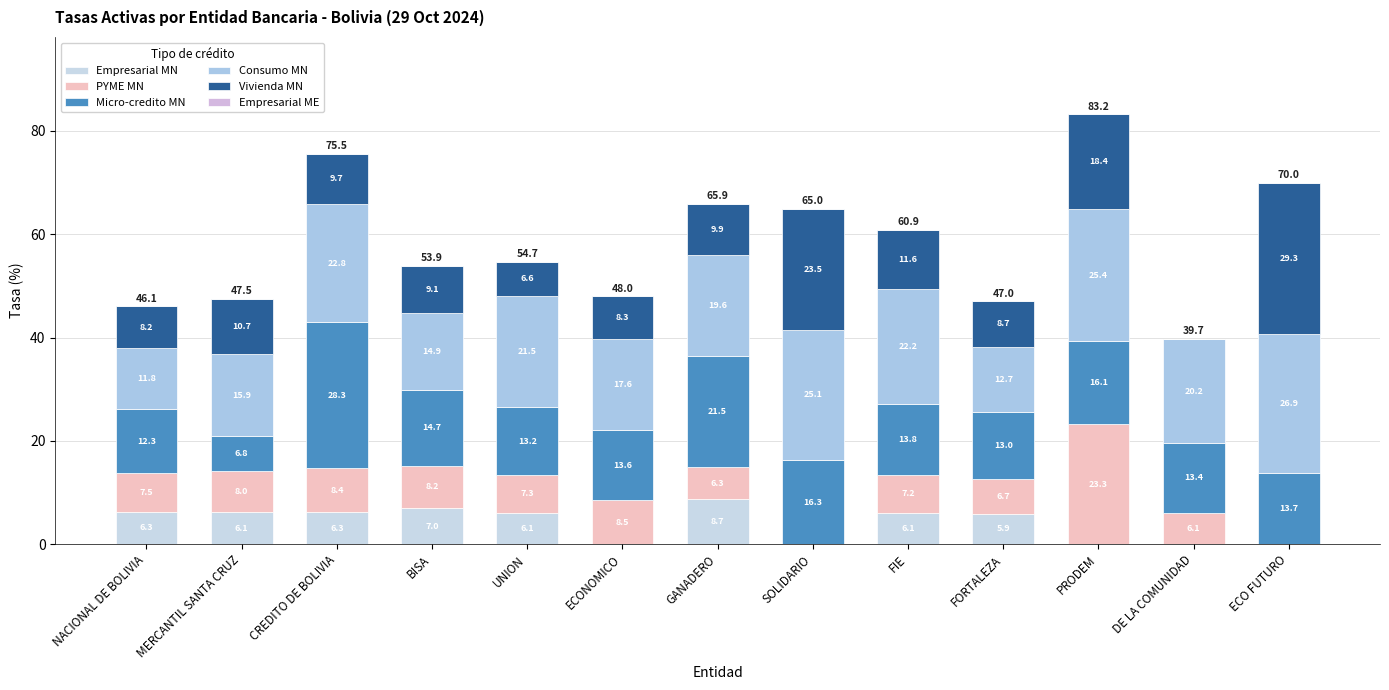

Are the bars grouped side by side (vs. stacked)?

No